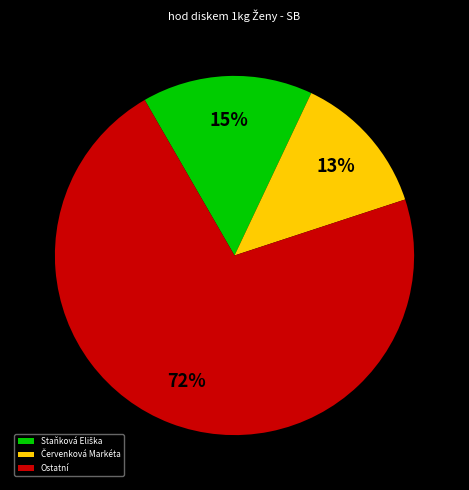

To the nearest percent, what is the average slice percentage?

33%